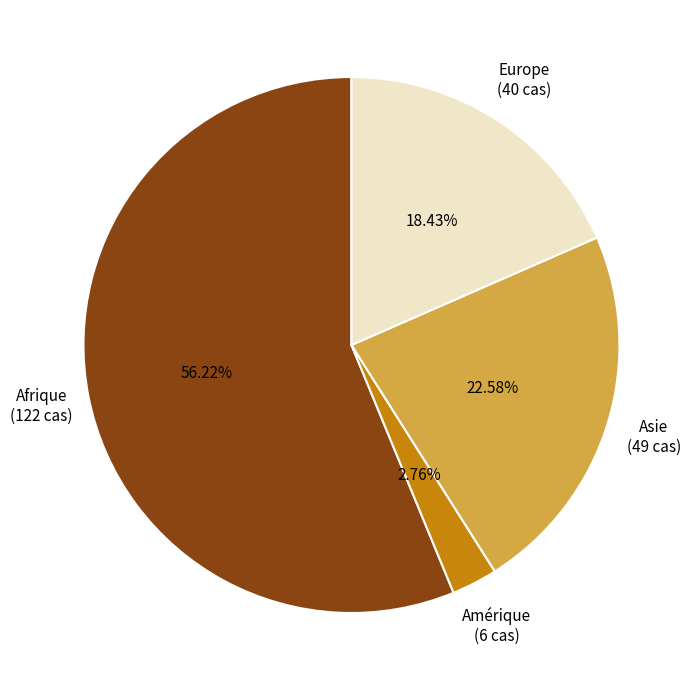

How many segments does this pie chart have?

4